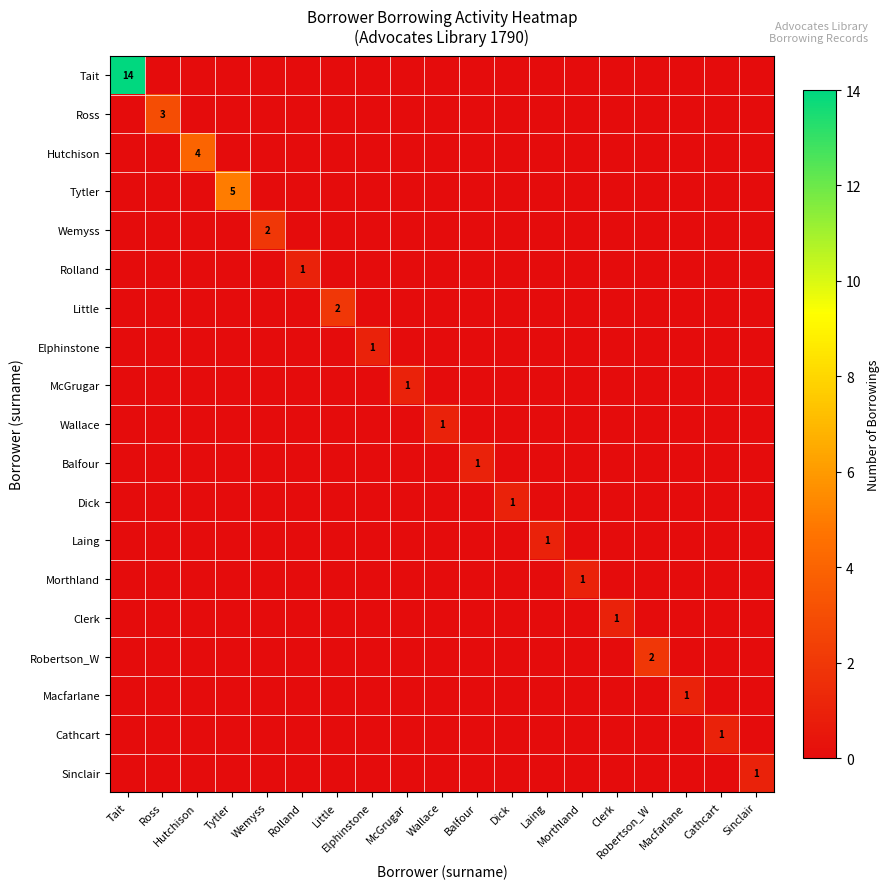

Which has a higher value, Balfour or Morthland?

Balfour